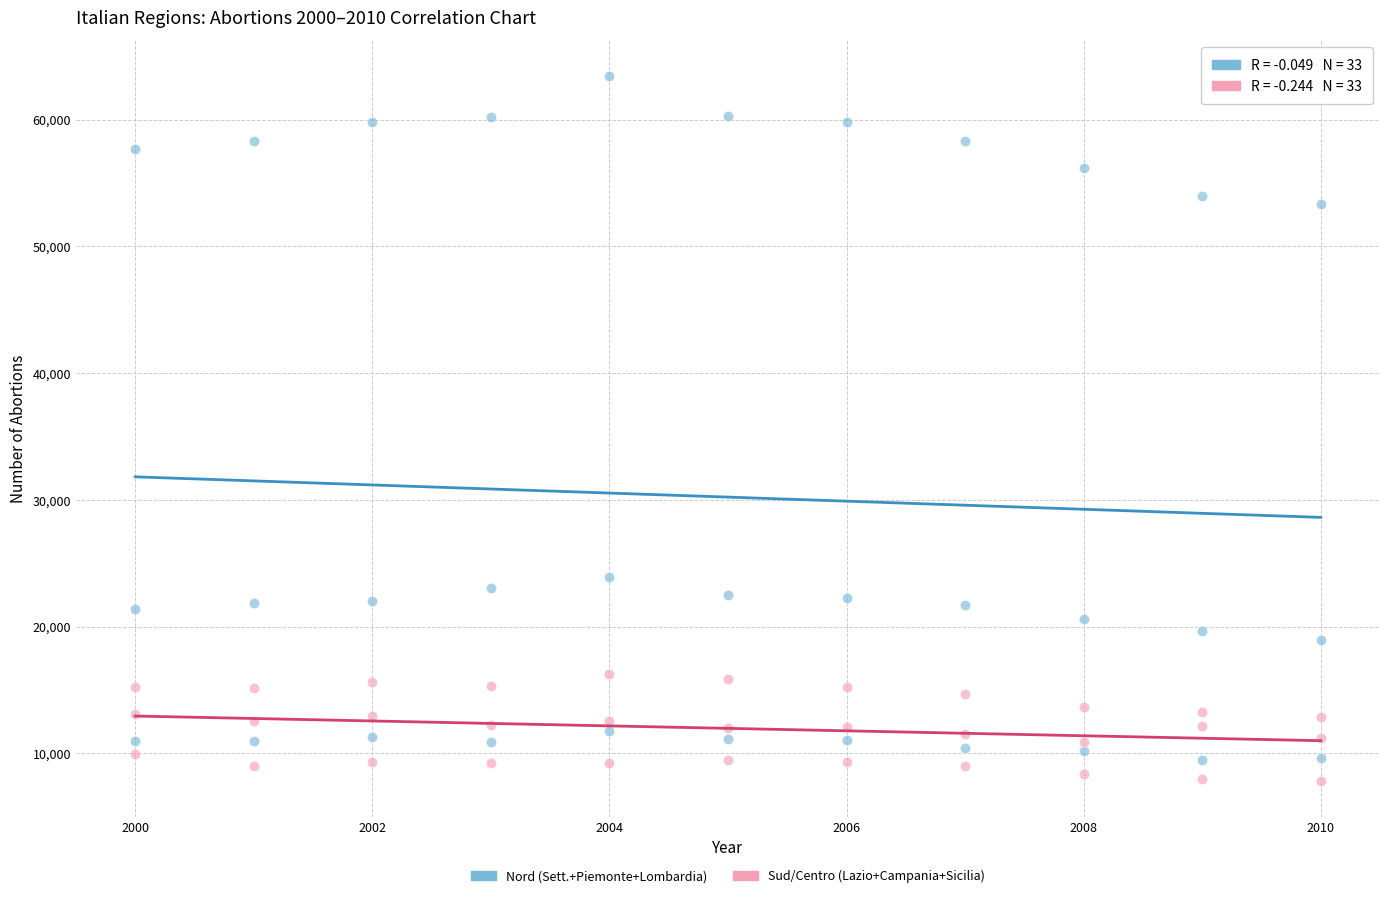

Which series contains the lowest Y value?

Sud/Centro (Lazio+Campania+Sicilia)